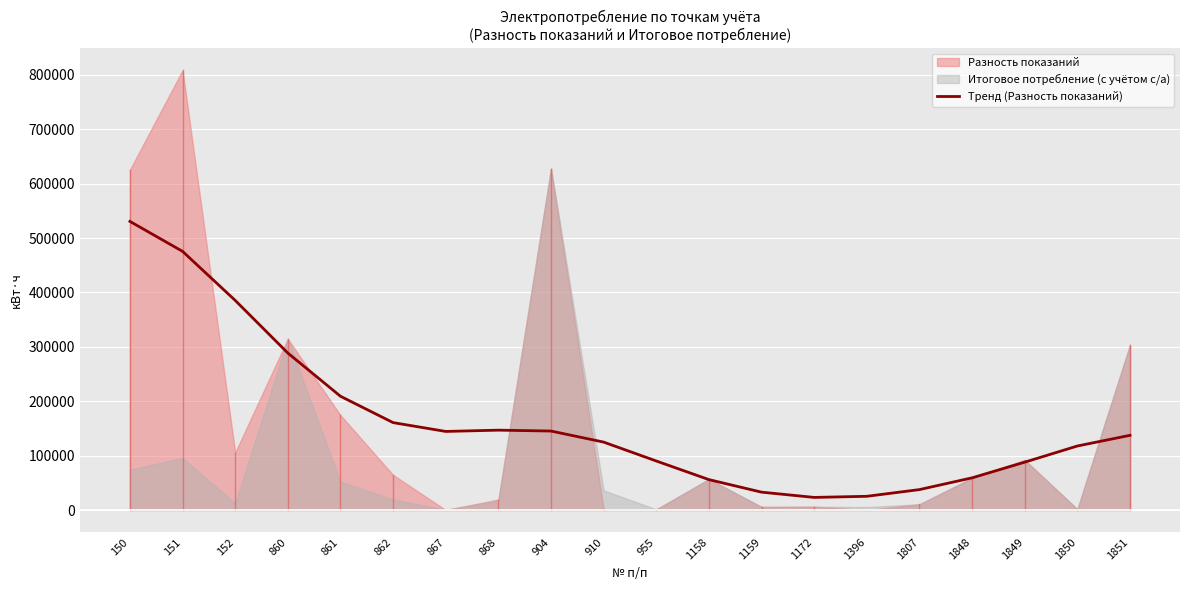

At which category does the data reach its first local valley?

867